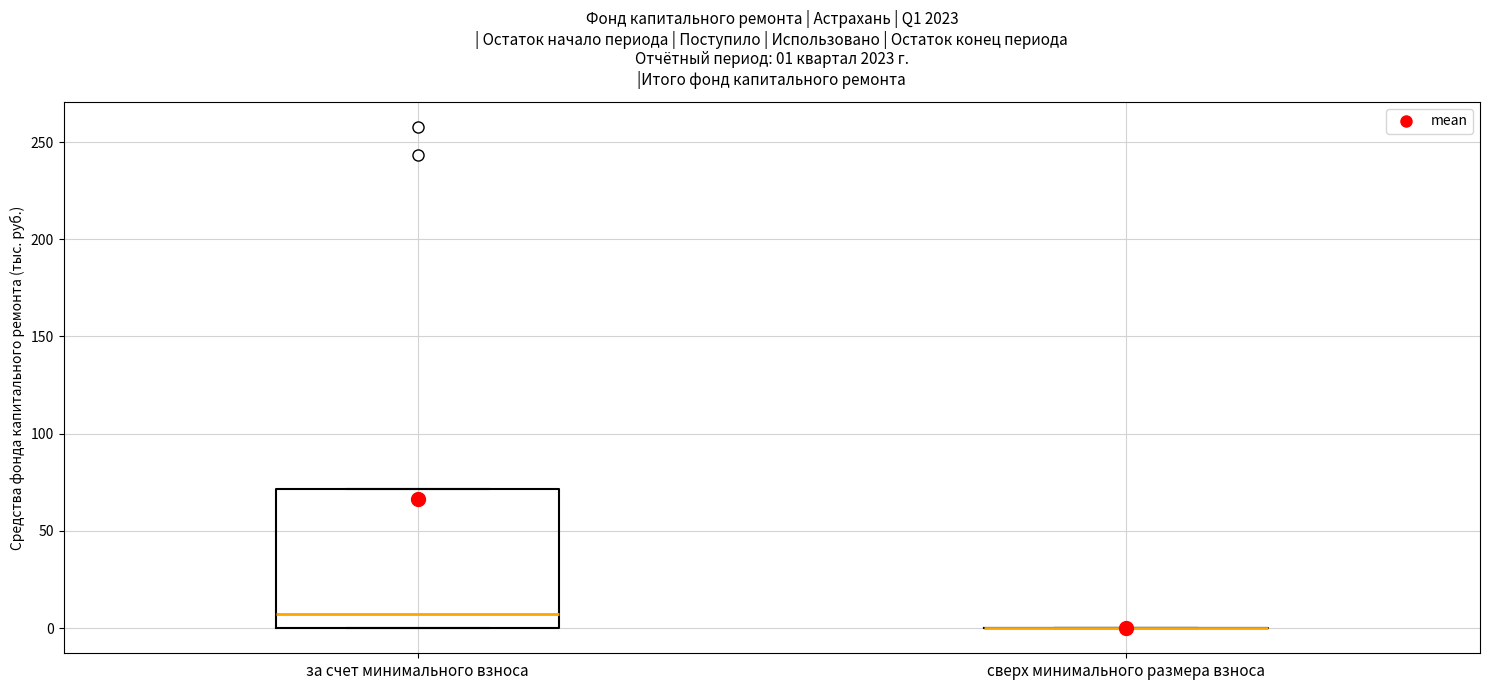

Comparing the boxes themselves (not the whiskers), which one is the tallest?

за счет минимального взноса